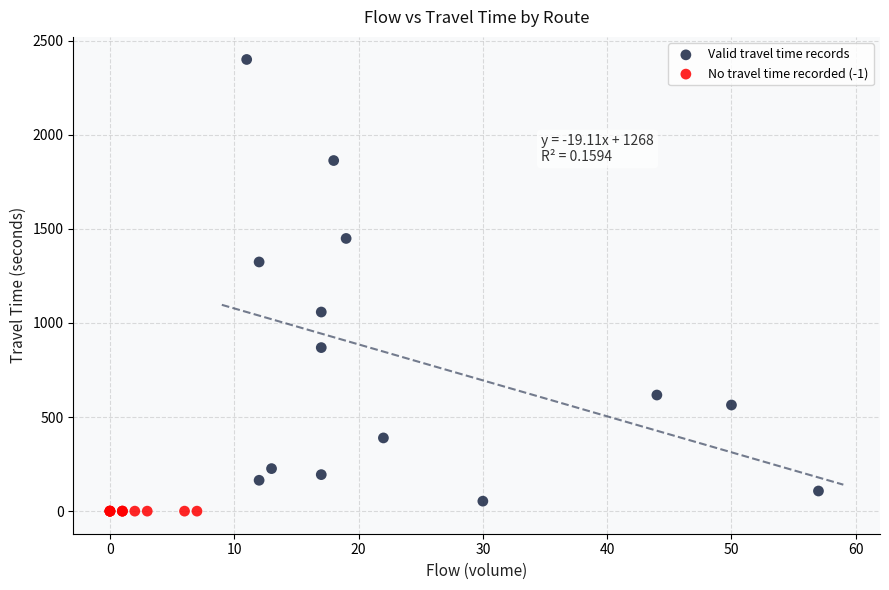

Which series reaches the maximum Y coordinate?

Valid travel time records